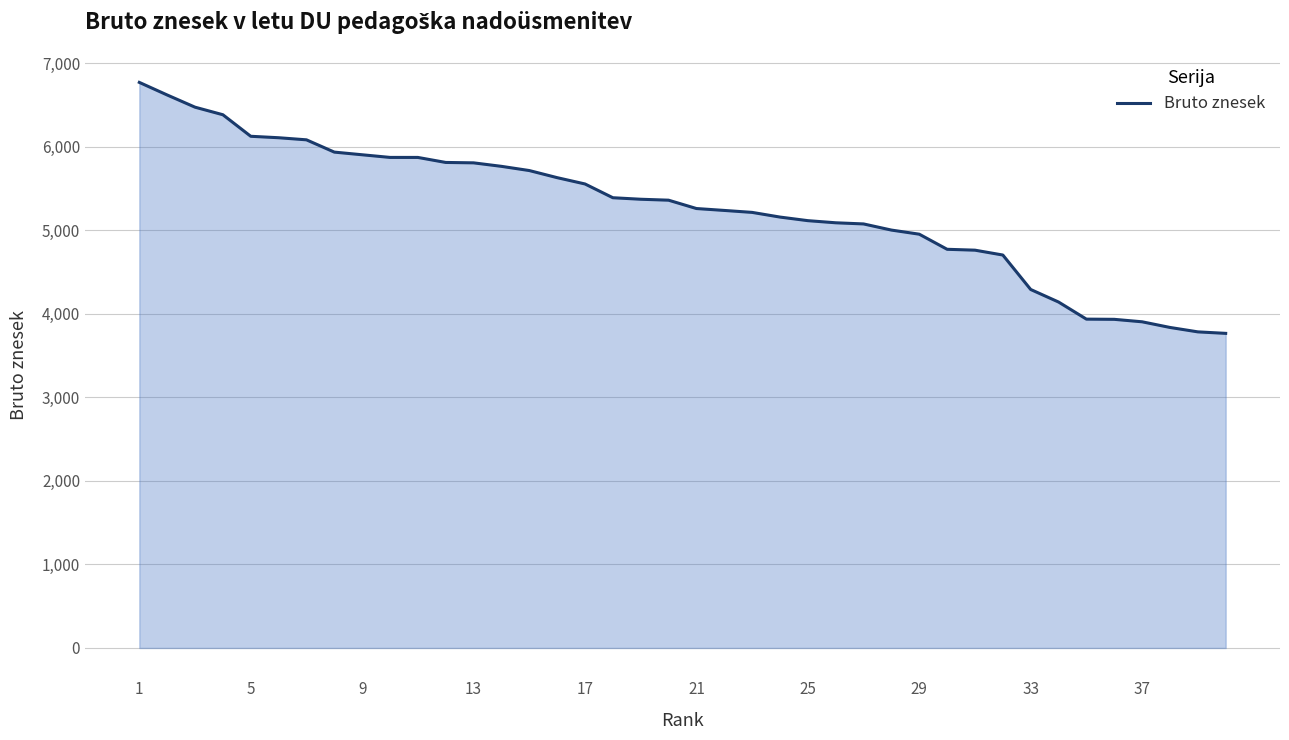

What is the difference between the maximum and minimum values?

3004.1